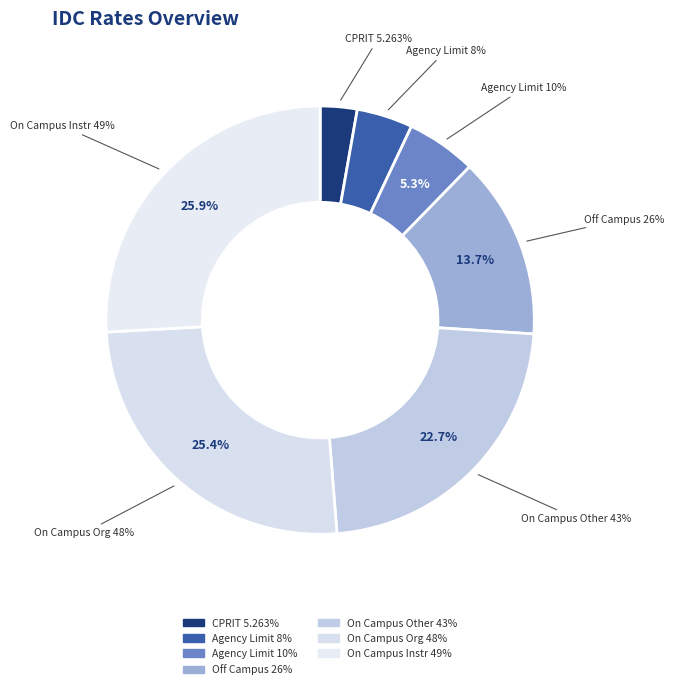

The IDC ON CAMPUS OTHER SP ACTIVITY 43% slice represents 23% of the pie. True or false?

True